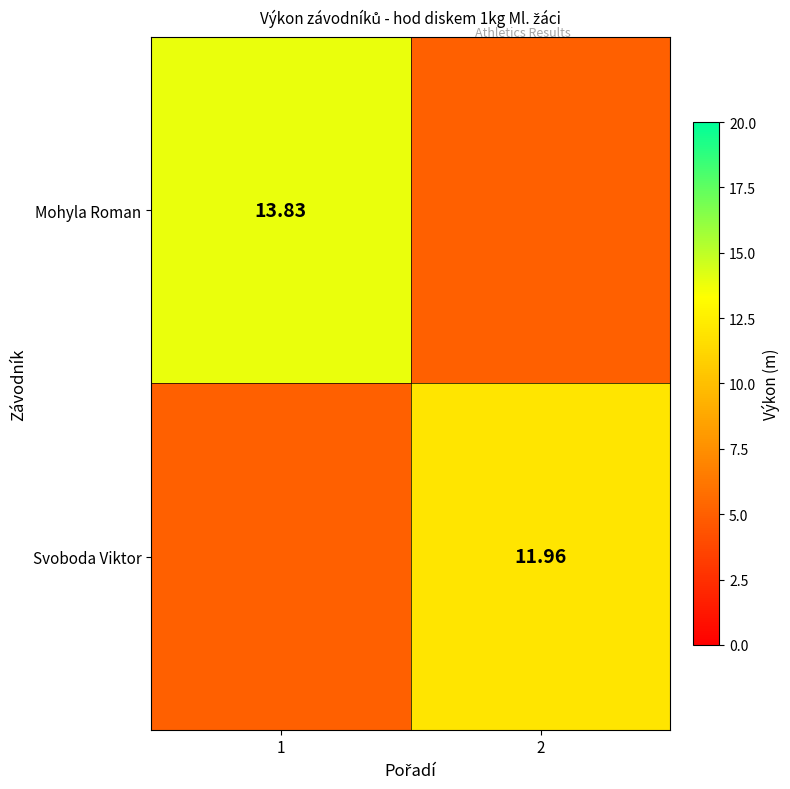

At 2, list the series in order from largest to smallest.

Svoboda Viktor, Mohyla Roman